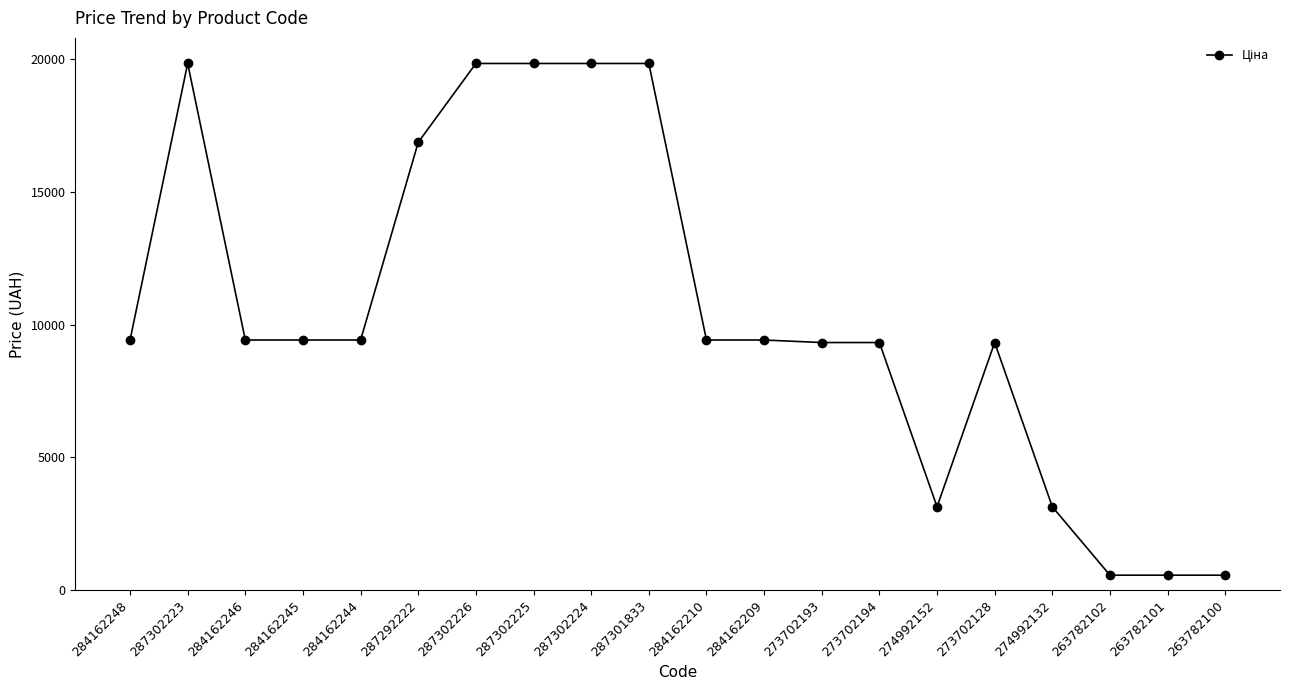

At which category does the data reach its first local peak?

287302223